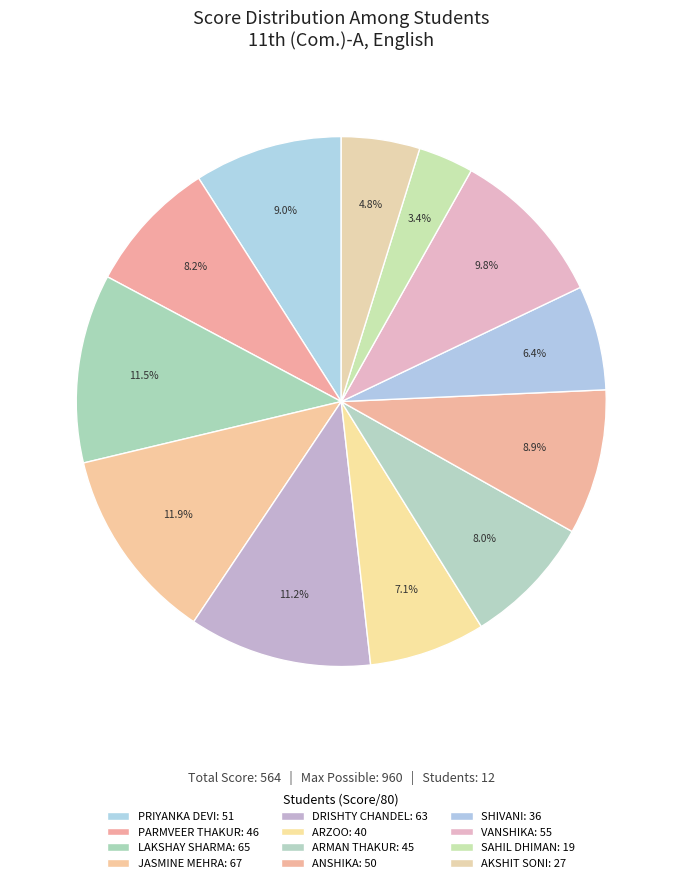

How many segments does this pie chart have?

12